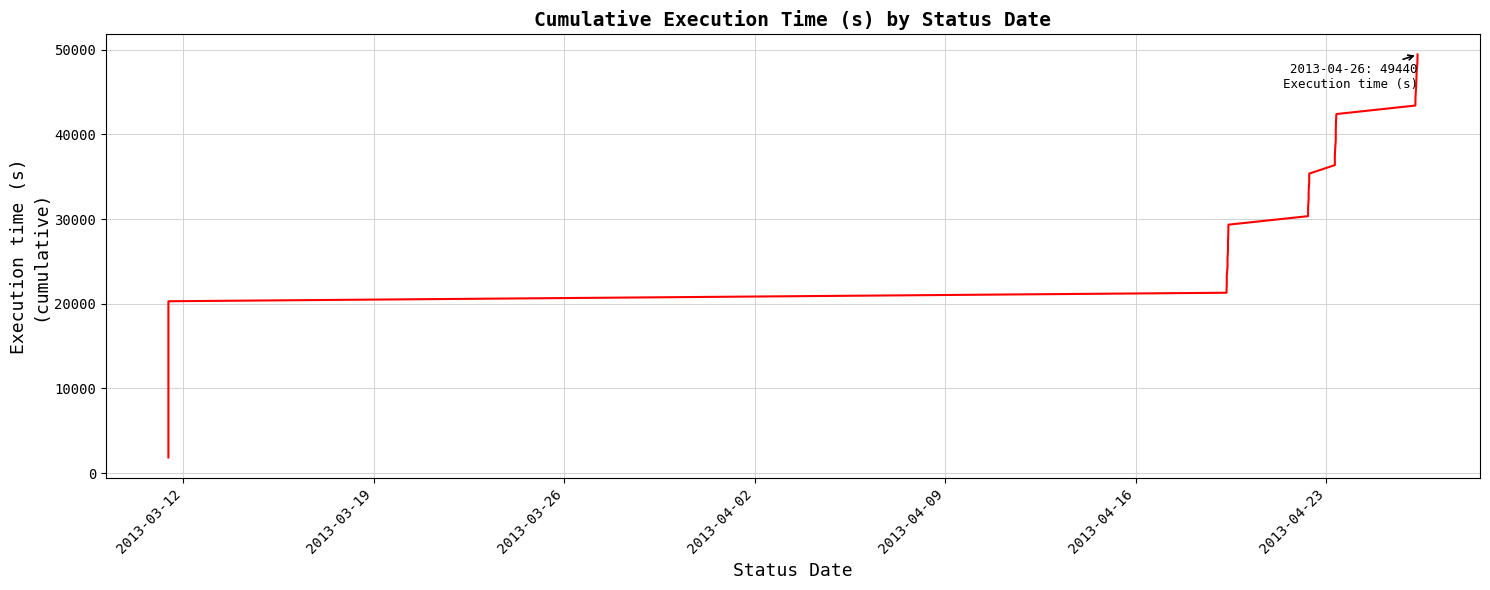

Reading left to right, what are all the values shown in this chart?

1845	3690	5535	7380	9225	11070	12915	14760	16605	18450	20295	21300	22305	23310	24315	25320	26325	27330	28335	29340	30345	31350	32355	33360	34365	35370	36375	37380	38385	39390	40395	41400	42405	43410	44415	45420	46425	47430	48435	49440